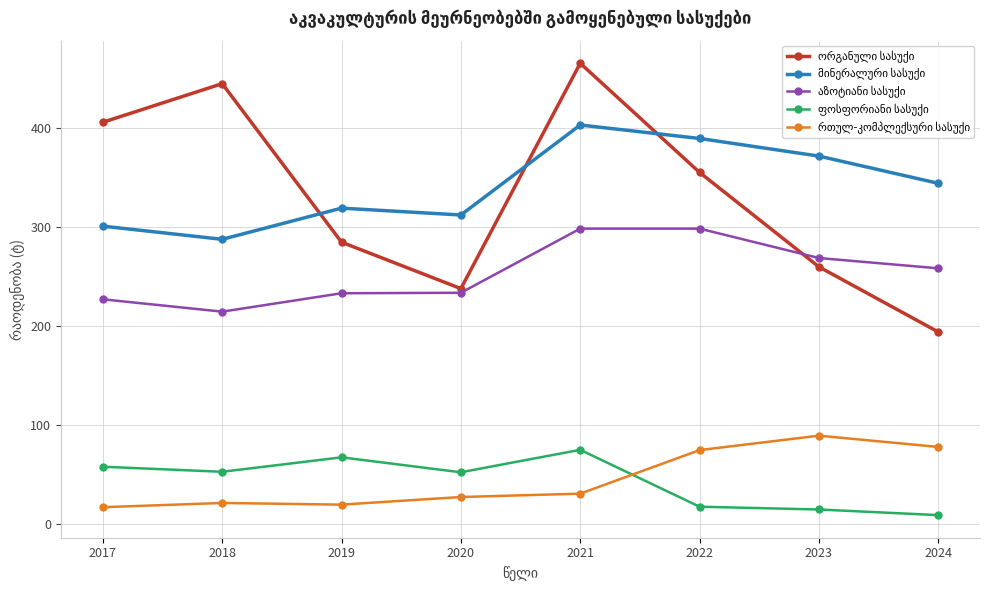

What is the spread (max minus min) of values at 2020?

285.0